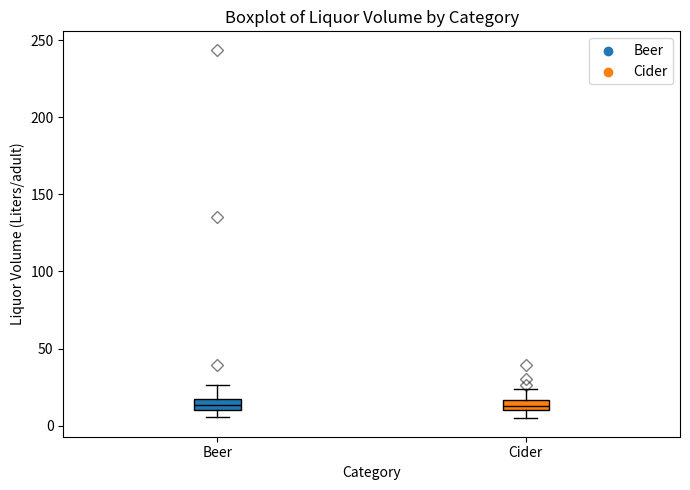

Where does the upper whisker of the box for Cider end on the y-axis? The values are not printed on the chart, so give them approximately, as read against the axis.

25